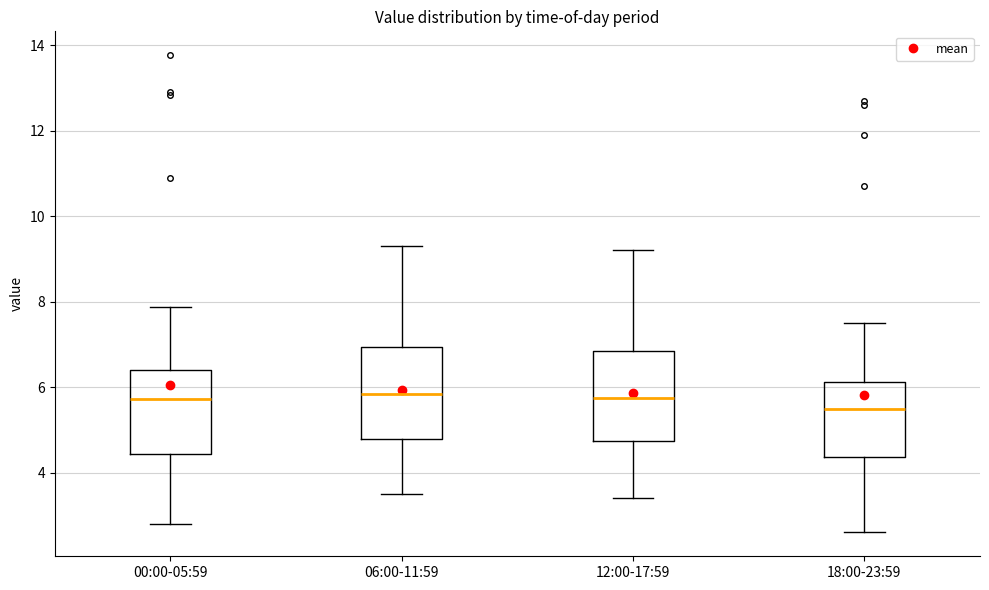

Where is the lower edge of the box for 00:00-05:59 on the y-axis? The values are not printed on the chart, so give them approximately, as read against the axis.

4.4